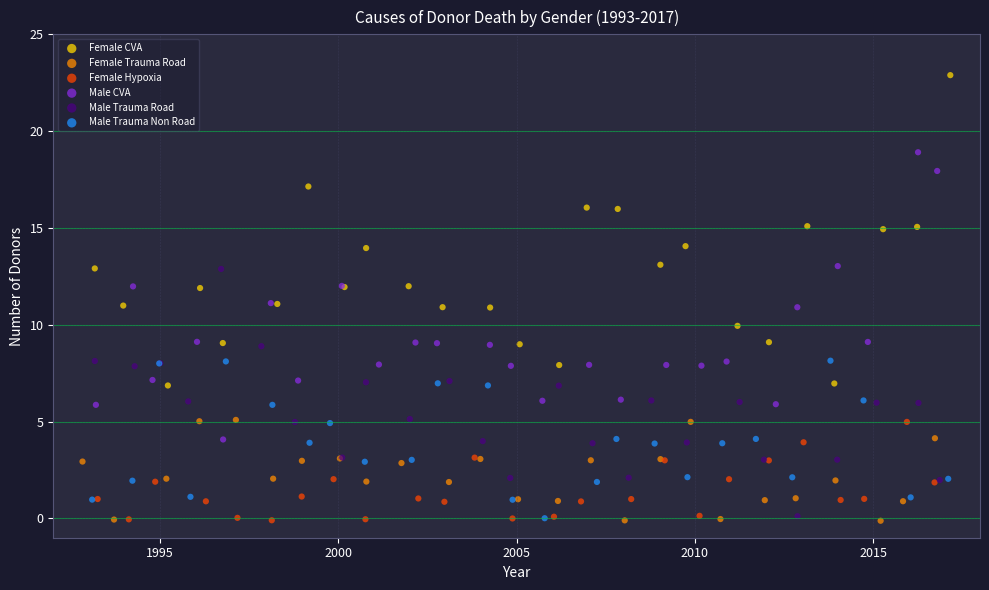

Which series contains the highest Y value?

Female CVA